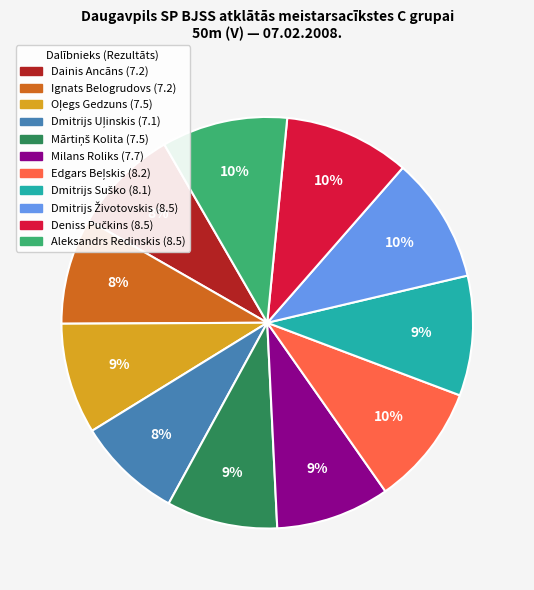

How many segments does this pie chart have?

11